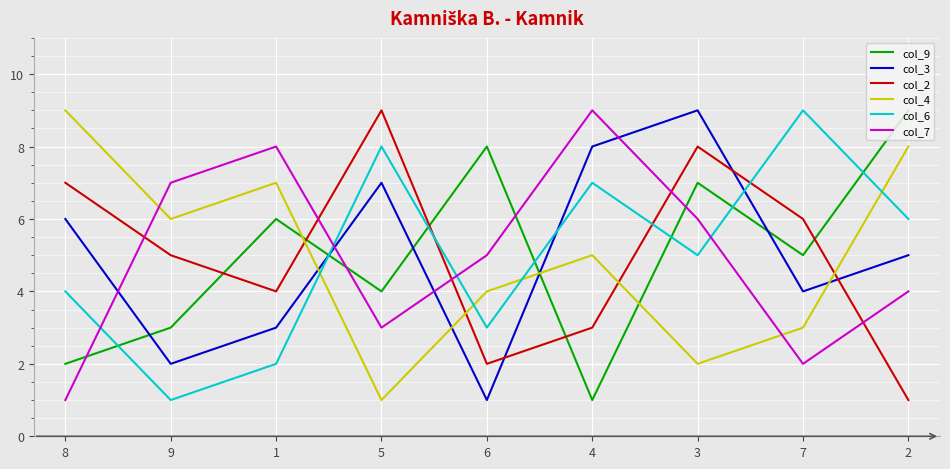

Reading right to left, what are all the values shown in this chart?

col_9: 9	5	7	1	8	4	6	3	2
col_3: 5	4	9	8	1	7	3	2	6
col_2: 1	6	8	3	2	9	4	5	7
col_4: 8	3	2	5	4	1	7	6	9
col_6: 6	9	5	7	3	8	2	1	4
col_7: 4	2	6	9	5	3	8	7	1